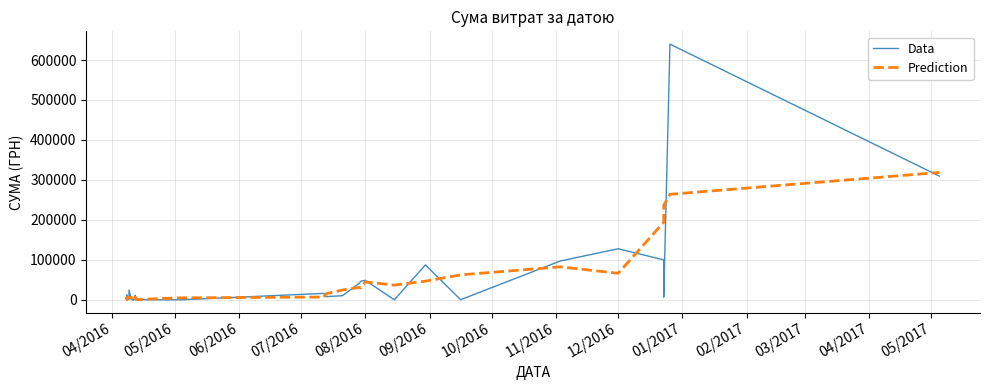

How many interior local valleys does the Data series have?

11